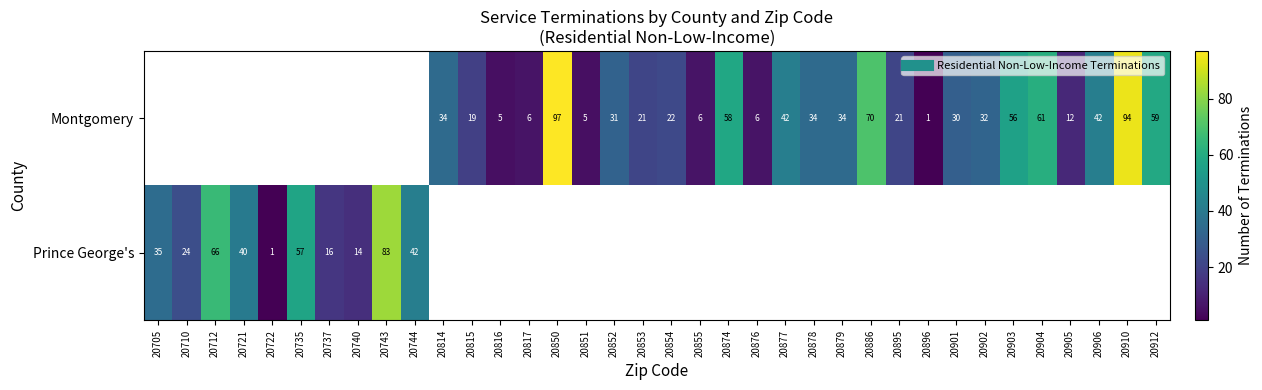

Which category has the highest value across all series?

20850